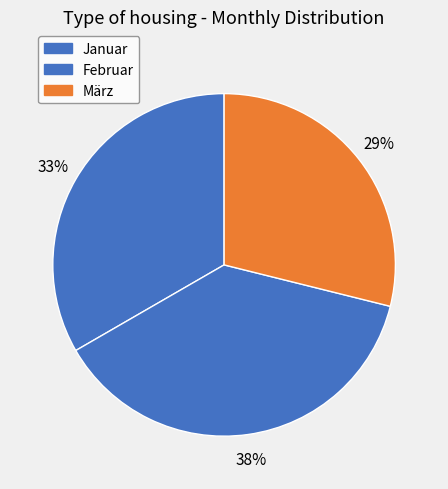

Which category has the smallest portion of the pie?

März